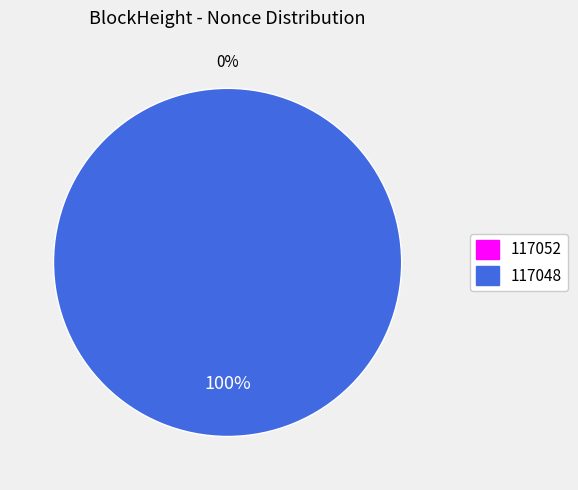

The 117048 slice represents 100% of the pie. True or false?

True